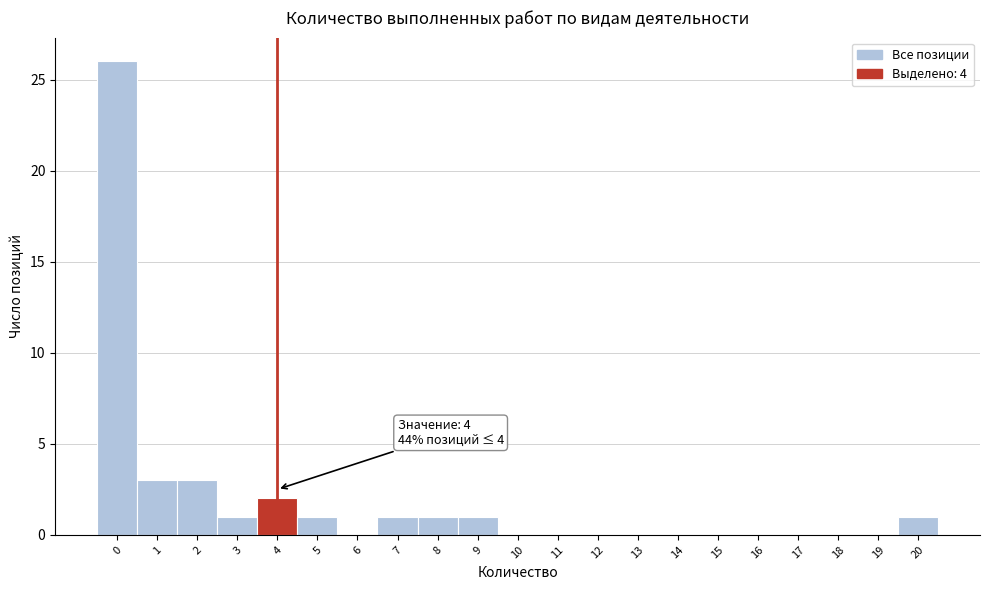

Which range on the x-axis has the tallest bar?

-0.5 to 0.5